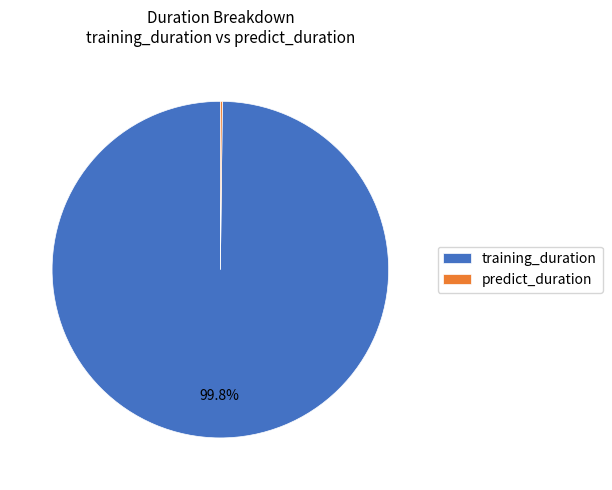

Which slice is the largest?

training_duration